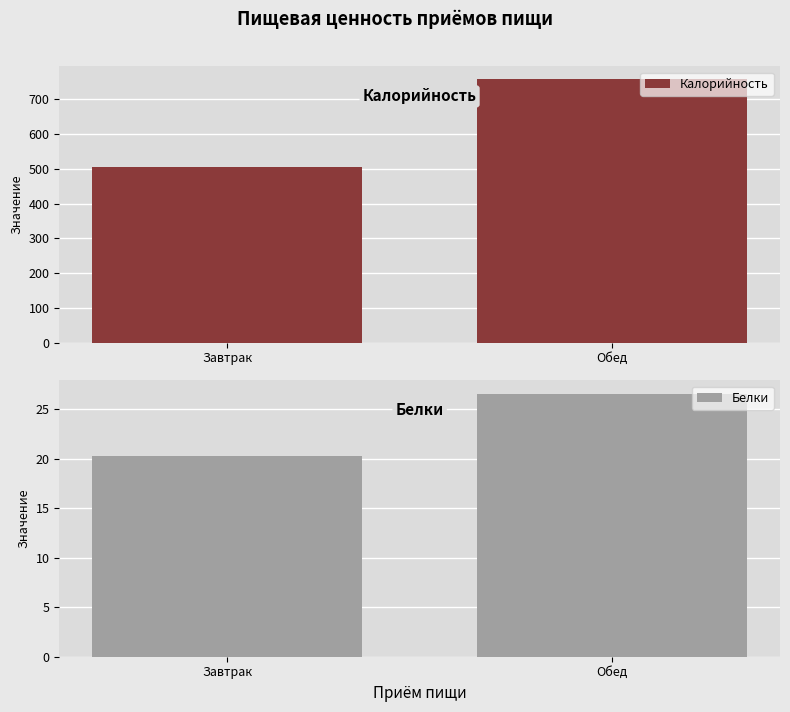

What is the difference between the maximum and minimum values in the Калорийность series?

252.6